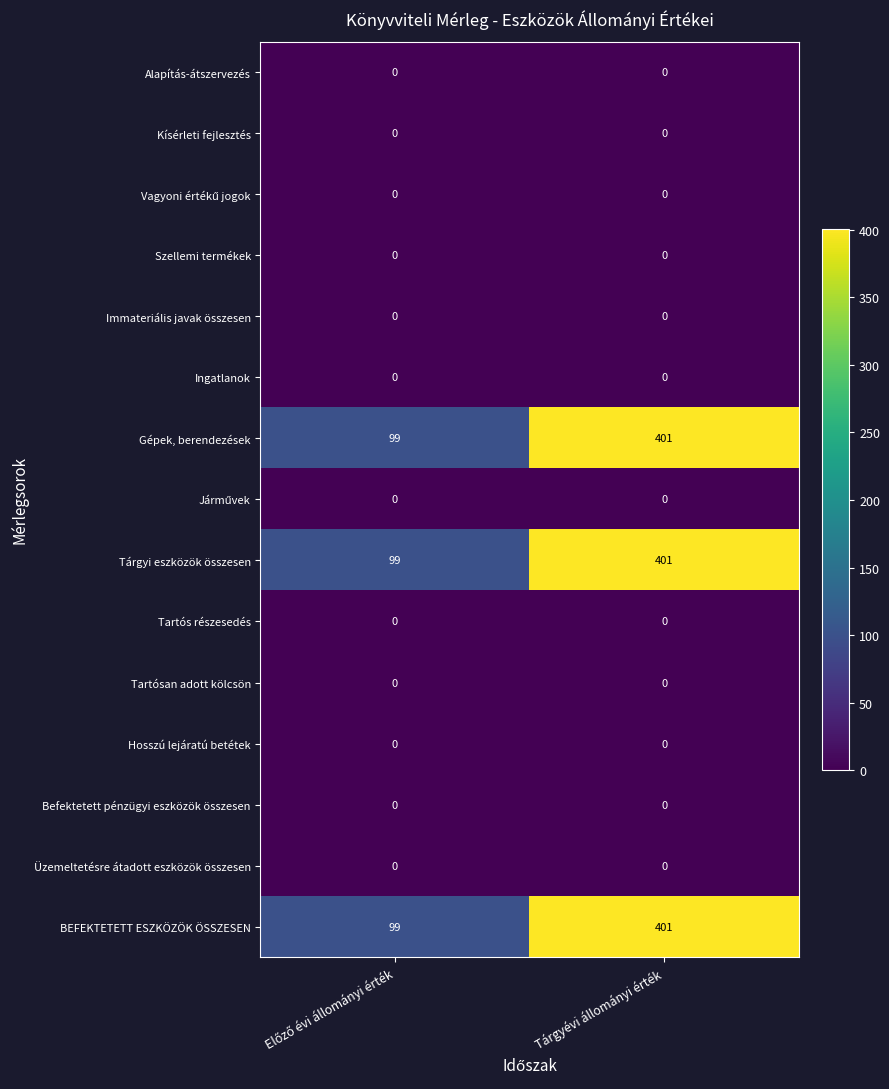

What is the spread (max minus min) of values at Tárgyévi állományi érték?

401